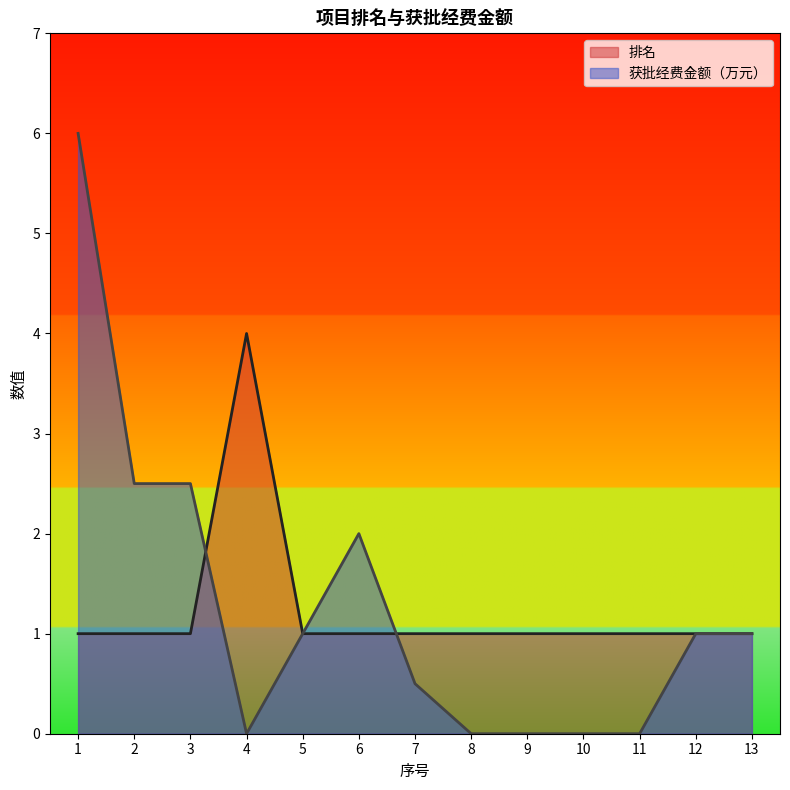

List the series in order of their overall mean, lowest first.

排名, 获批经费金额（万元）